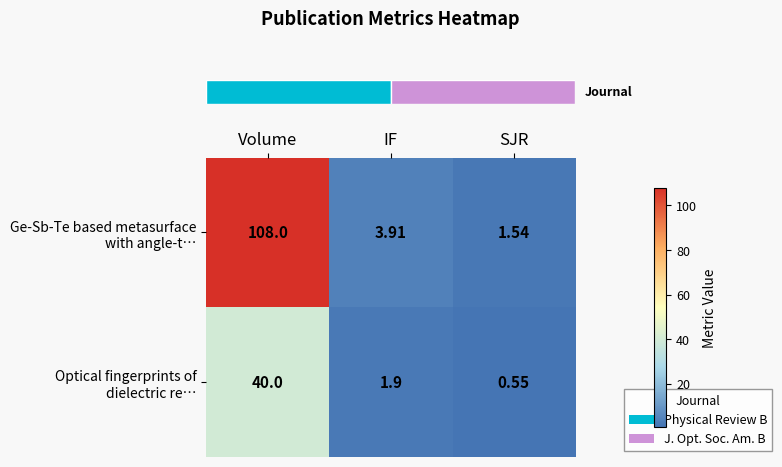

What is the total value across all series at SJR?

2.1